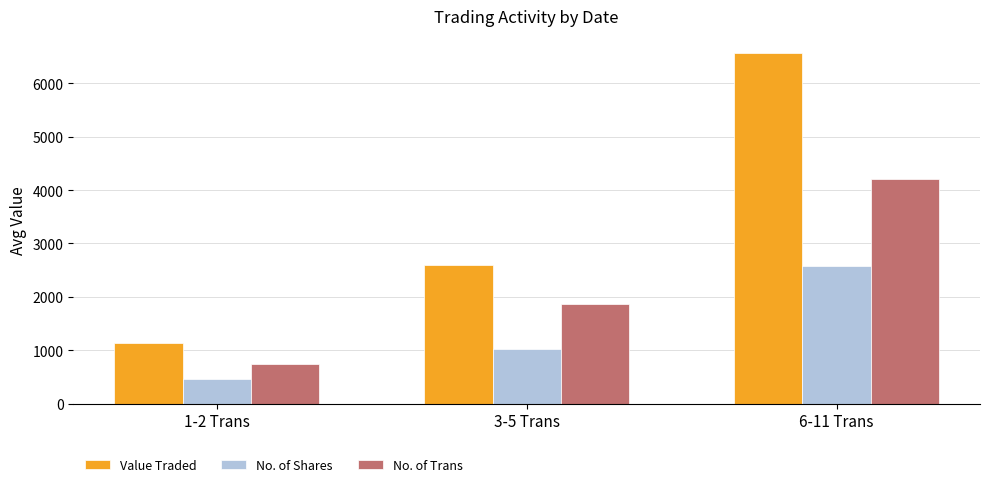

Reading left to right, extract all data points from this chart.

Value Traded: 1-2 Trans=1140.6	3-5 Trans=2591.8	6-11 Trans=6559.3
No. of Shares: 1-2 Trans=452.4	3-5 Trans=1031.0	6-11 Trans=2581.1
No. of Trans: 1-2 Trans=750.0	3-5 Trans=1857.1	6-11 Trans=4200.0